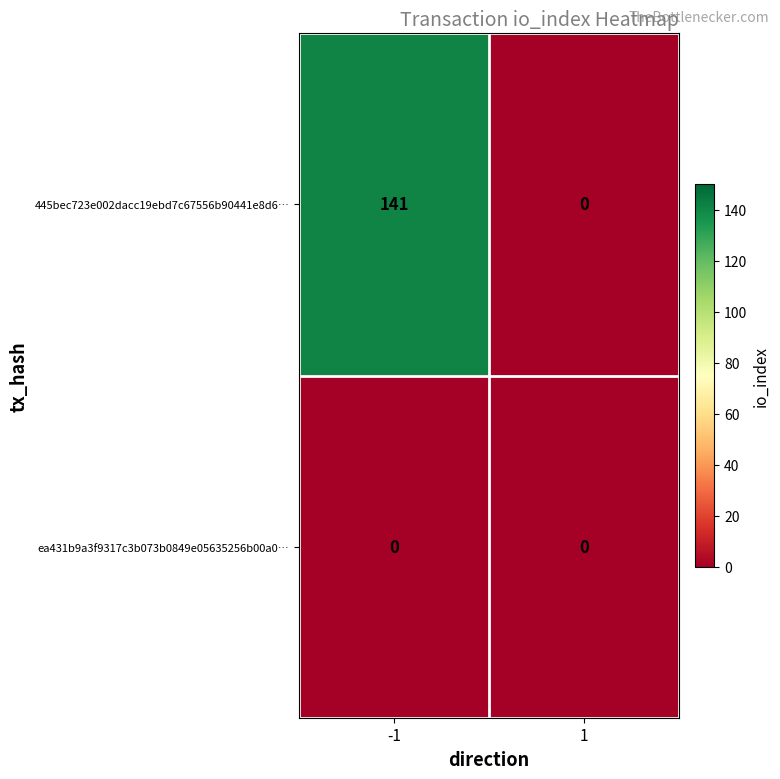

What is the greatest value displayed?

141